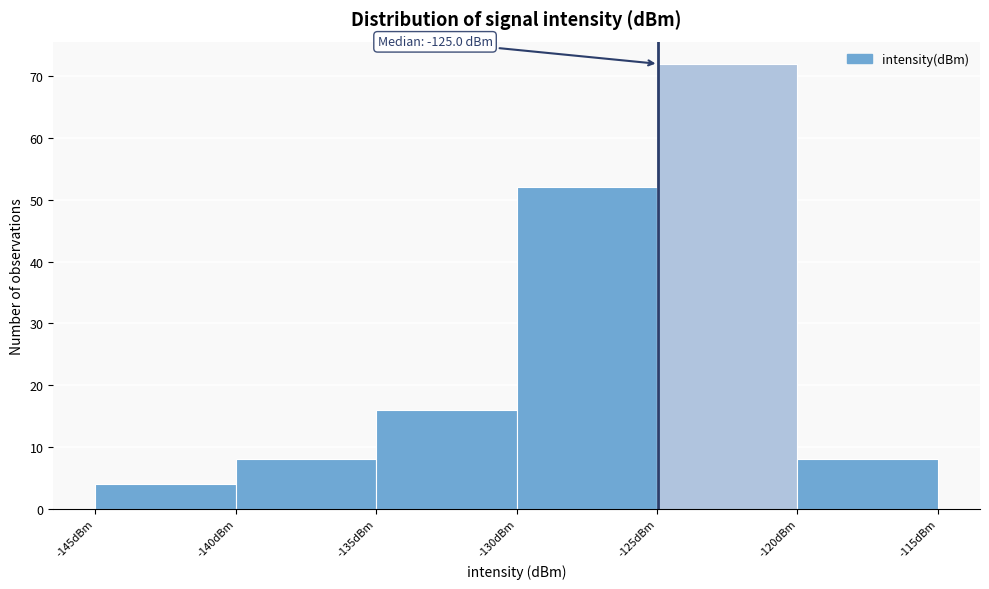

Over which range of the x-axis is the bar tallest?

-125 to -120